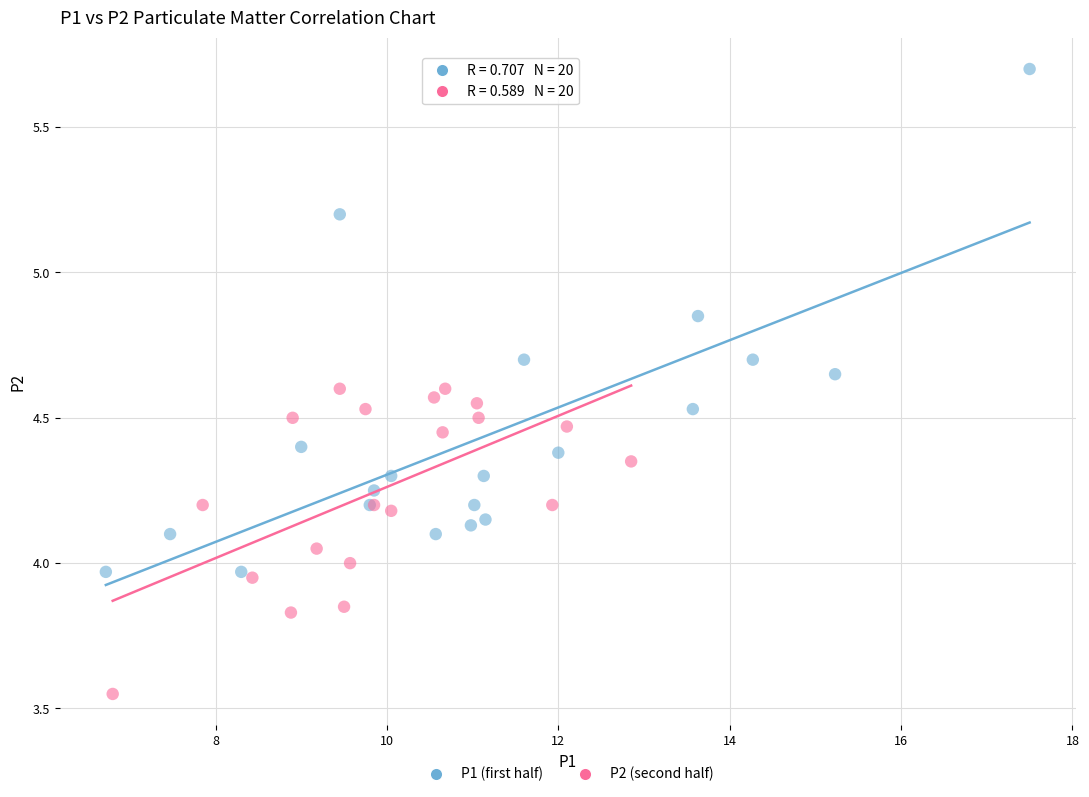

Which series contains the highest Y value?

P1 (first half)